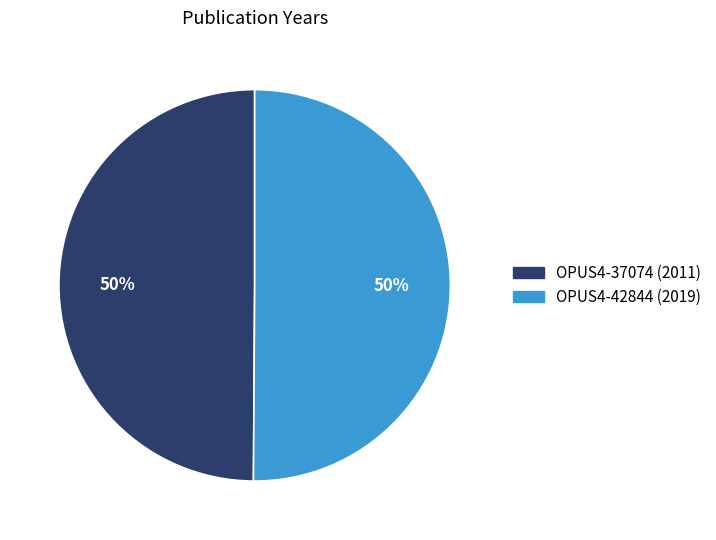

Approximately how many times larger is the value at OPUS4-37074 (2011) compared to OPUS4-42844 (2019)?

1.0